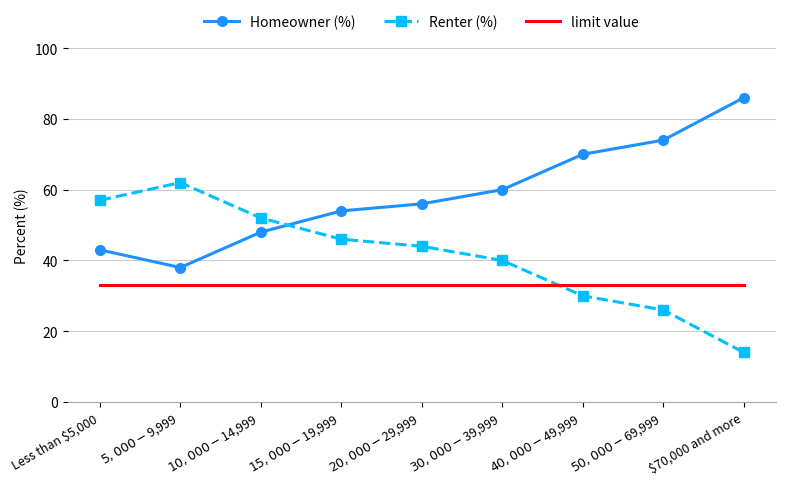

Which label corresponds to the smallest value in the chart?

$70,000 and more